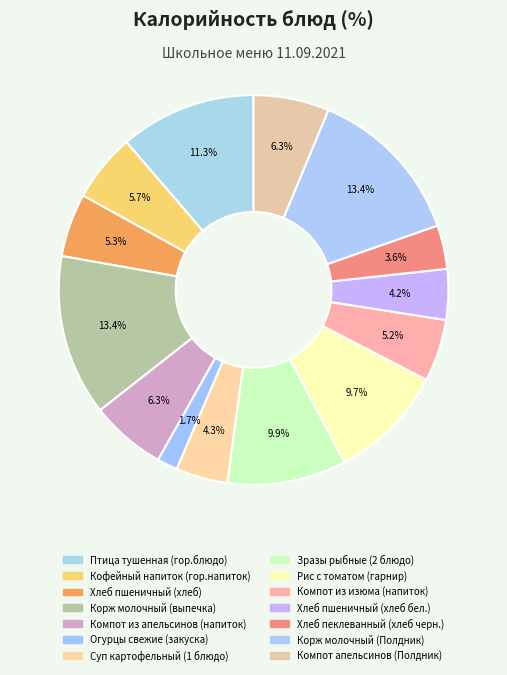

Is Зразы рыбные (2 блюдо) the majority of the pie?

No